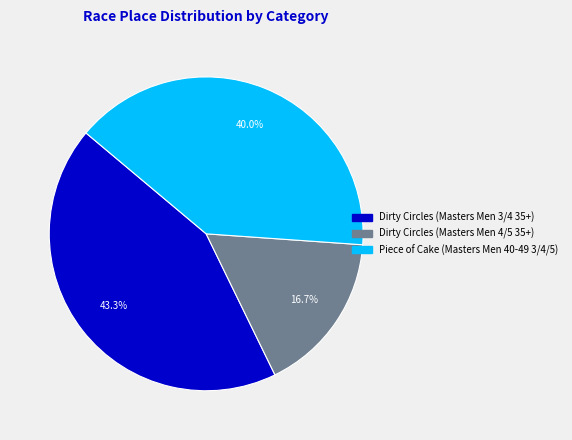

To the nearest percent, what is the average slice percentage?

33%